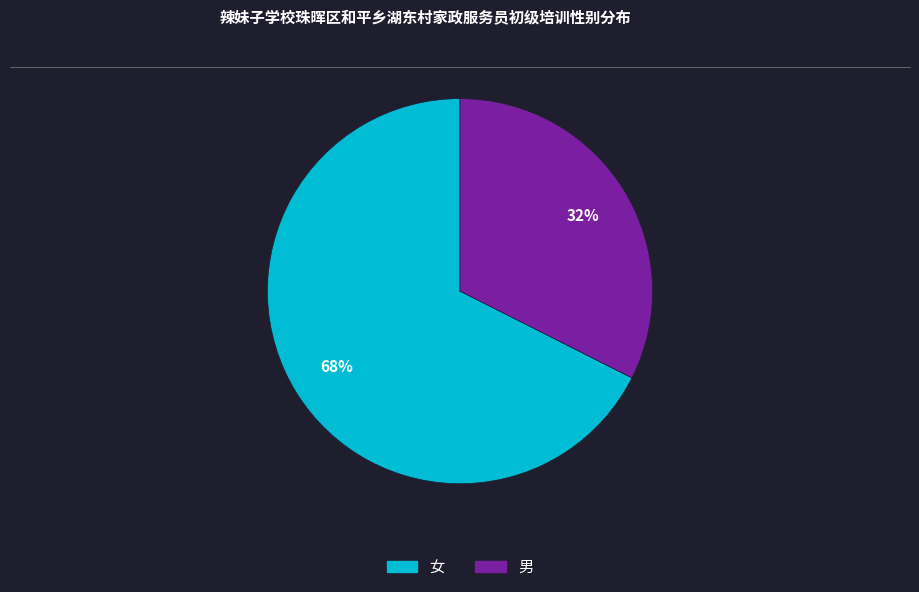

Which slice is the smallest?

男